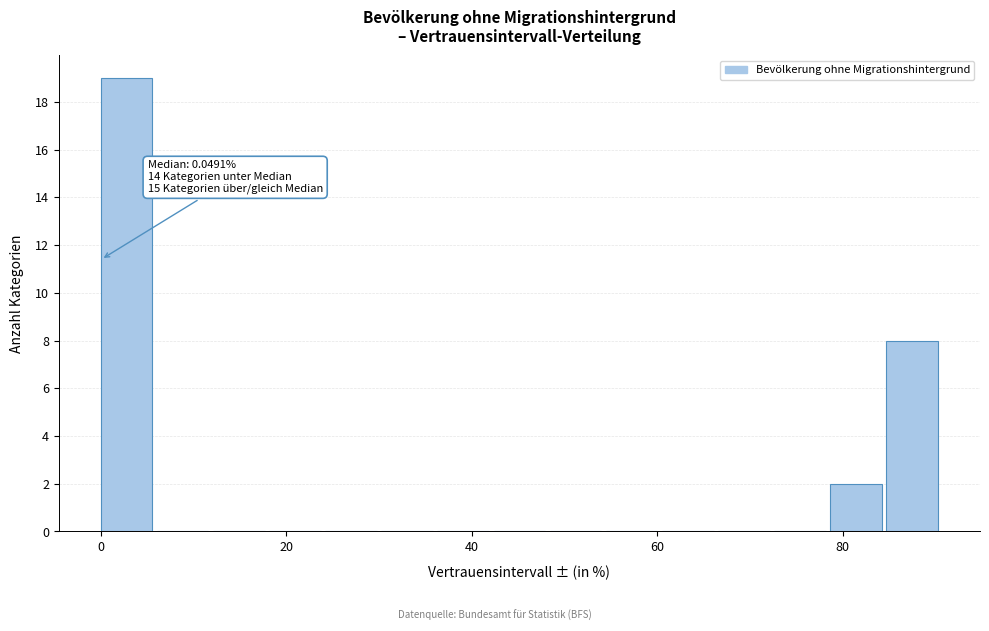

Read against the x-axis, roughly where is the centre of the tallest bar?

2